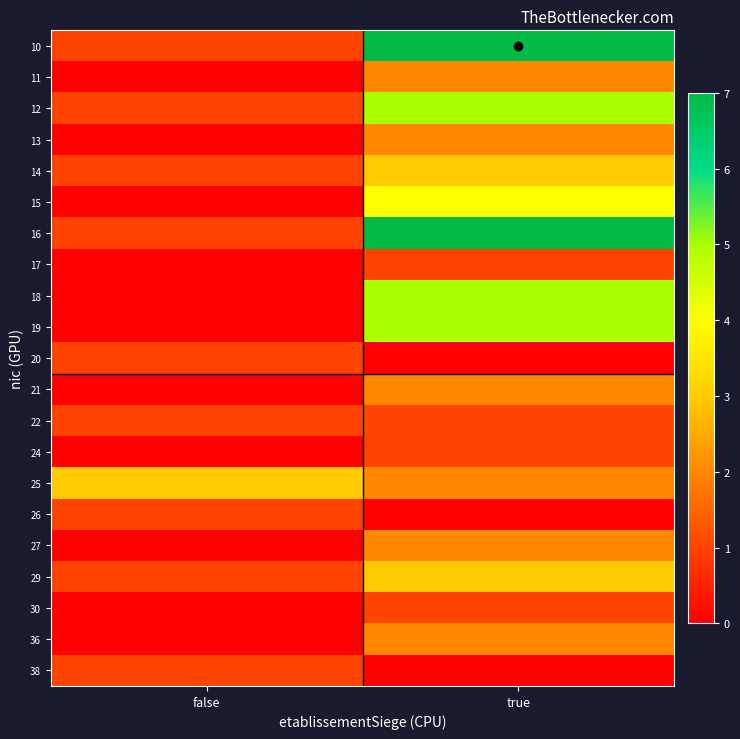

What is the difference between the highest and lowest values at true?

7